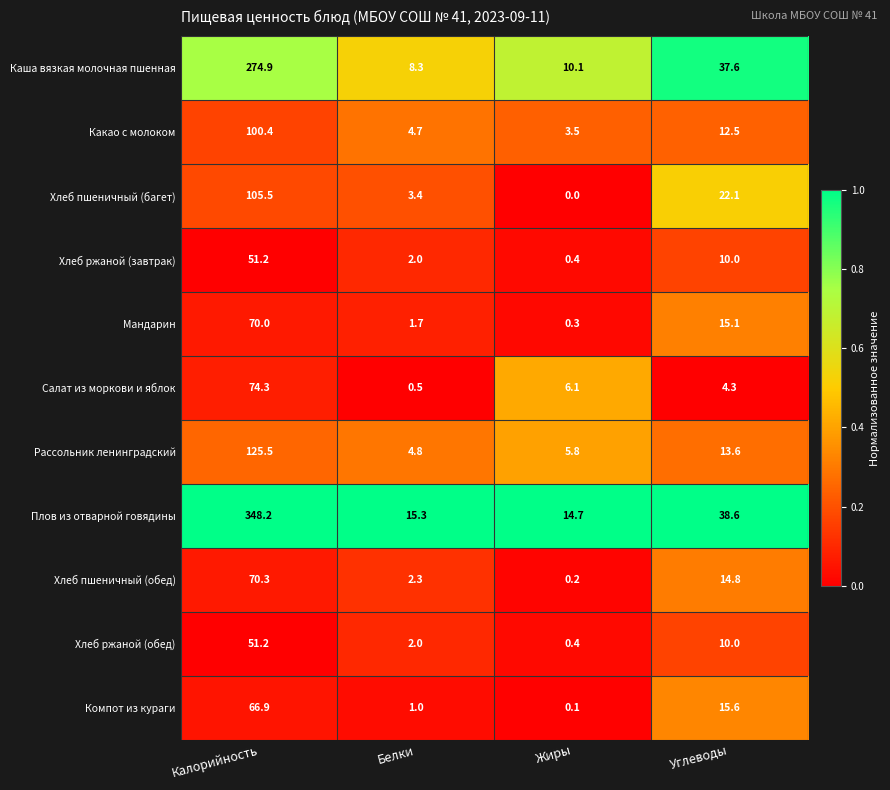

What is the difference between the second highest and second lowest values in the Какао с молоком series?

7.8